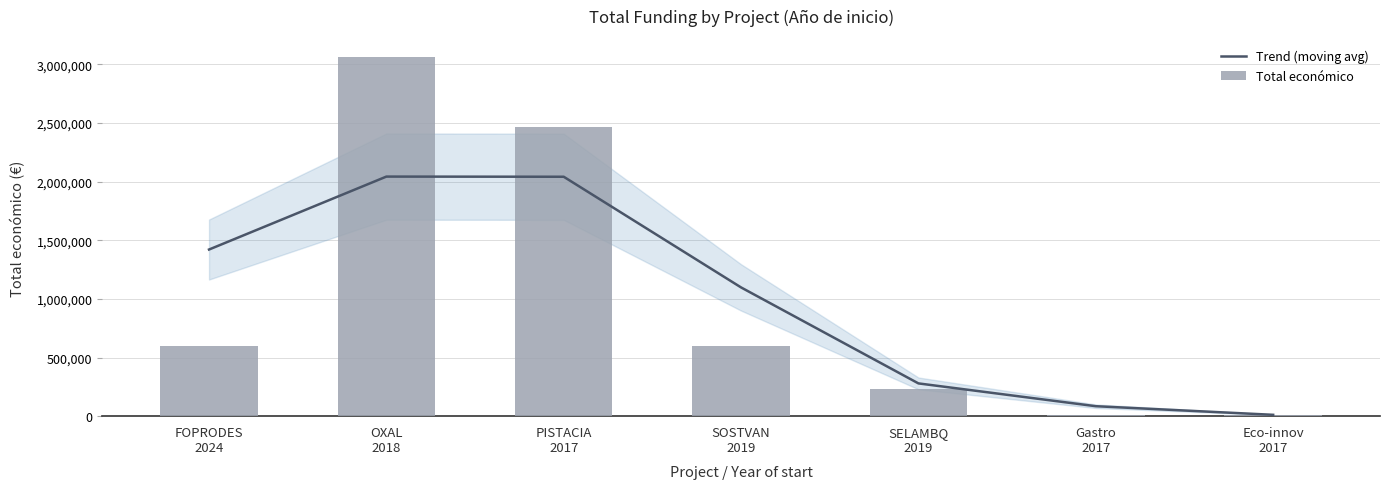

What position from the left is Gastro
2017?

6